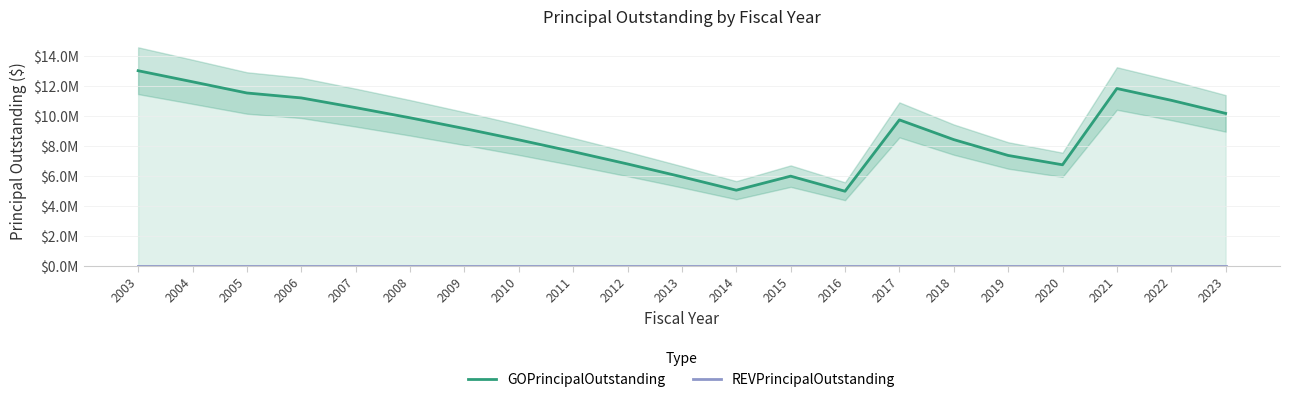

Between 2013 and 2022, which series saw the biggest shift?

GOPrincipalOutstanding